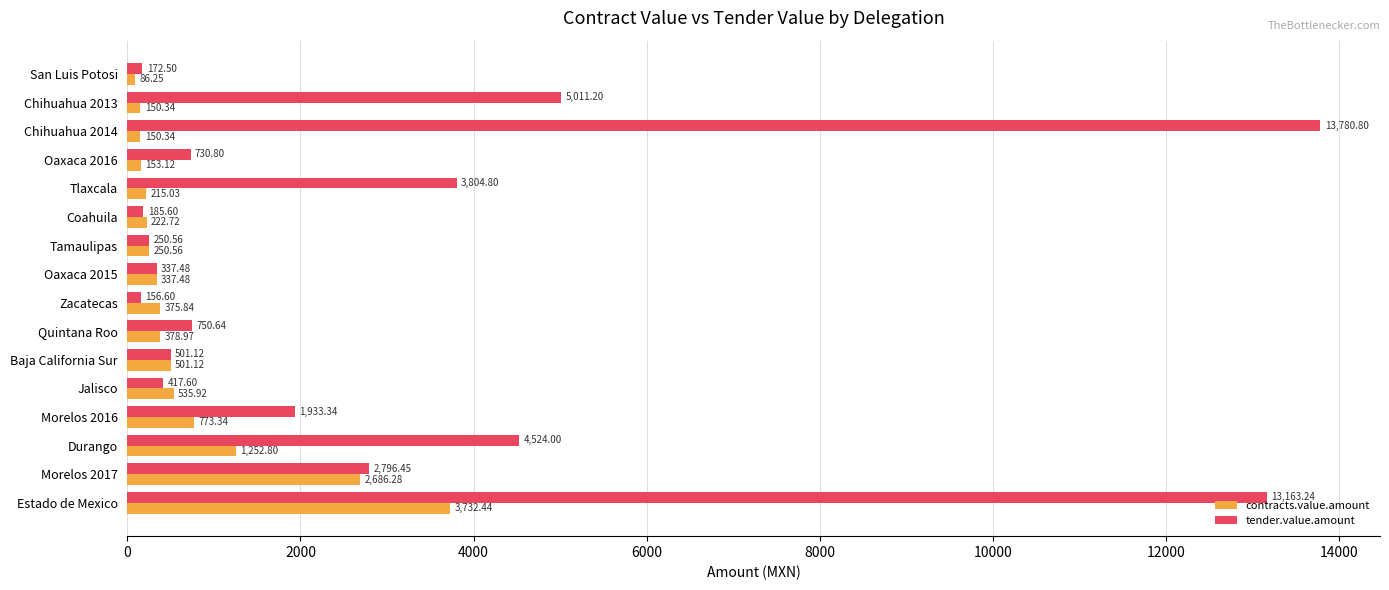

Is the value of tender.value.amount at Morelos 2017 greater than the value of contracts.value.amount at Quintana Roo?

Yes